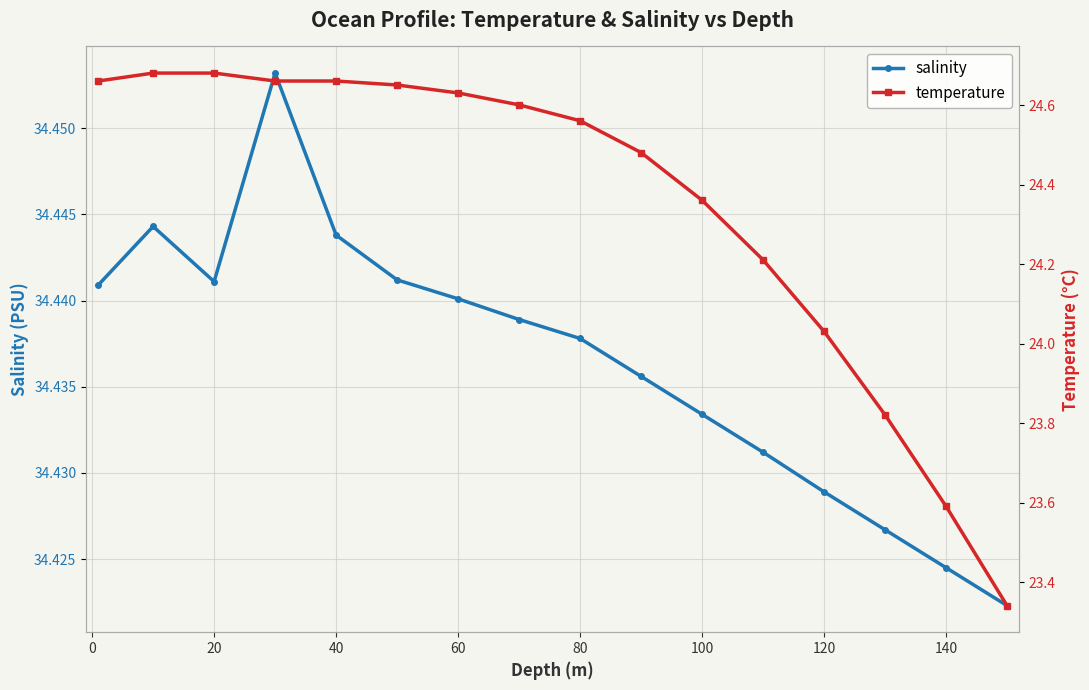

The salinity series shows 21.8 at 20. True or false?

False